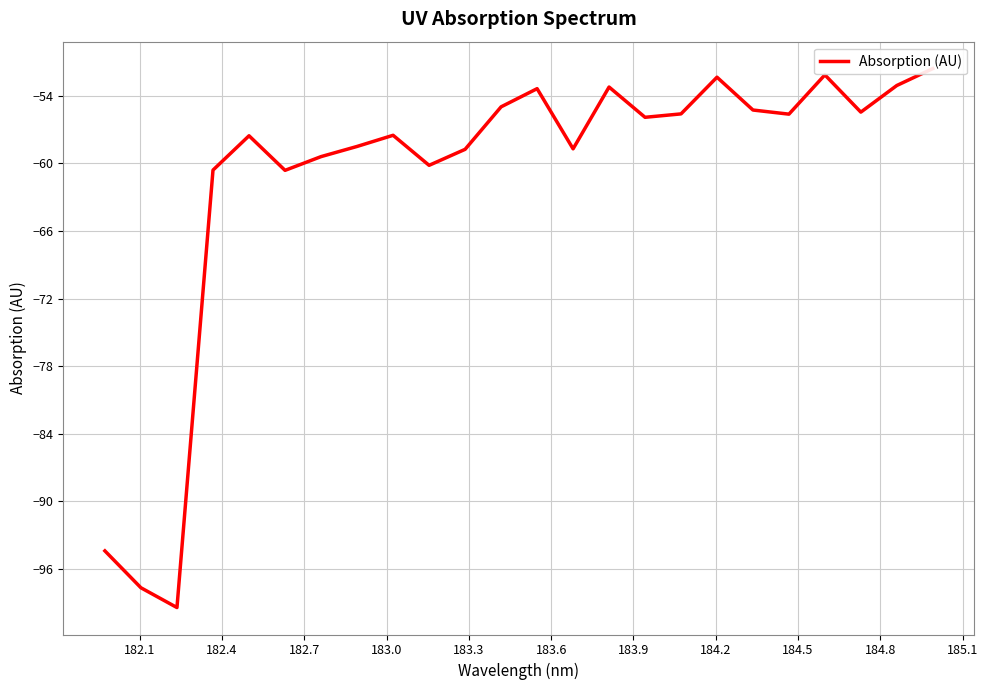

What is the maximum value shown in the chart?

-51.6